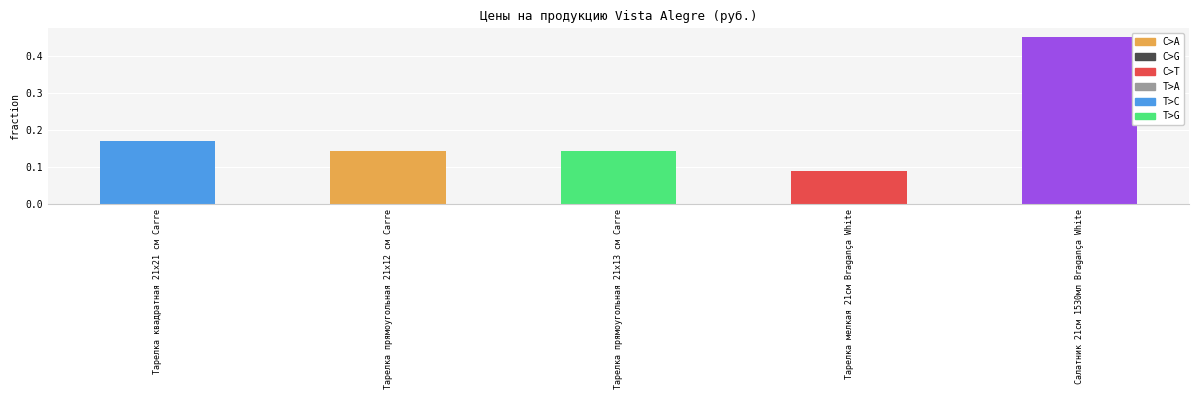

Is it true that the value at Салатник 21см 1530мл Bragança White is 0.5?

True